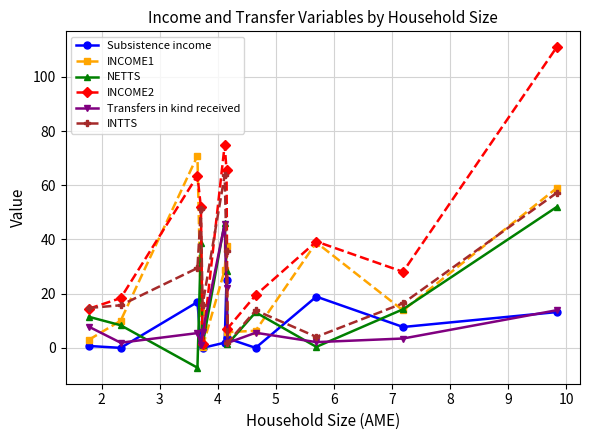

What is the value of the NETTS point at the 12th from the left?

52.0